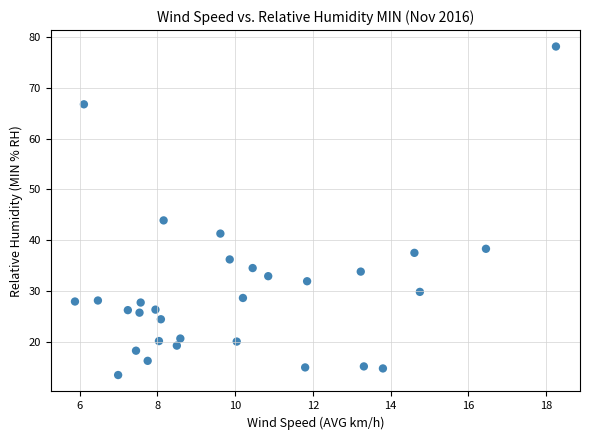

What Y value in the scatter plot is closest to 45?

43.9